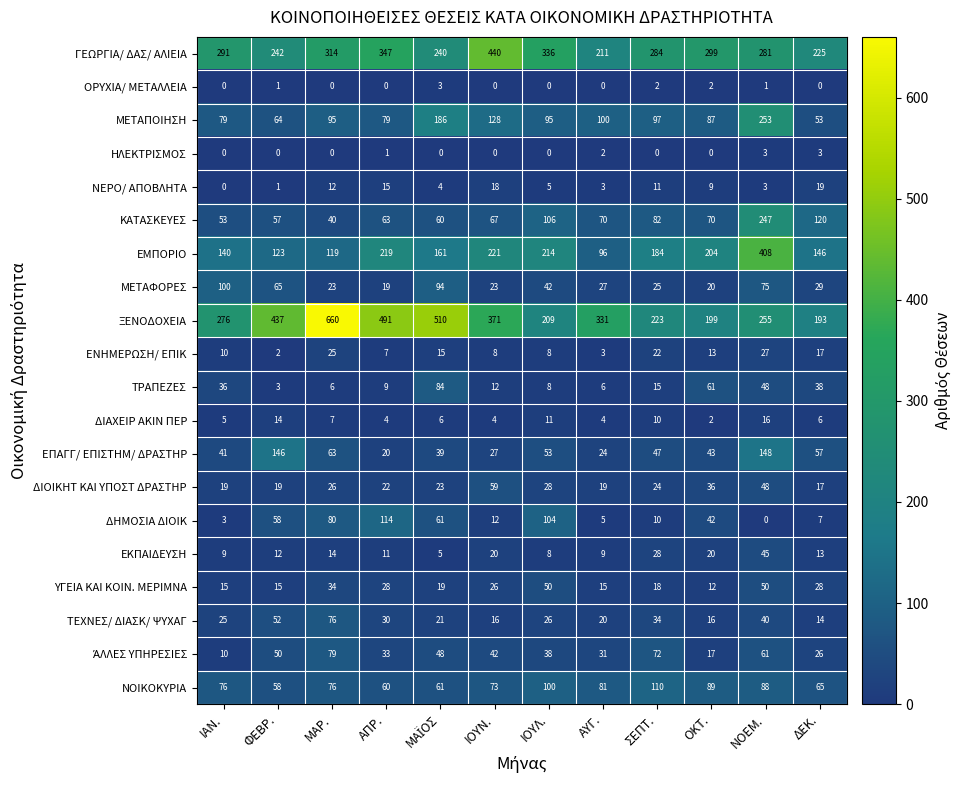

How many distinct data groups are displayed?

20